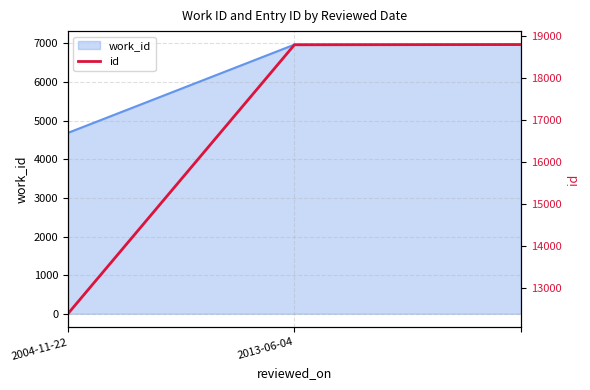

The value at 2013-06-04 is 18792. True or false?

True